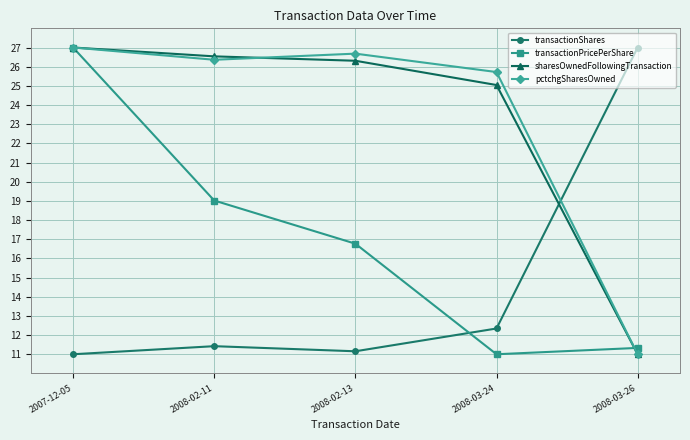

What is the spread (max minus min) of values at 2008-02-13?

15.5